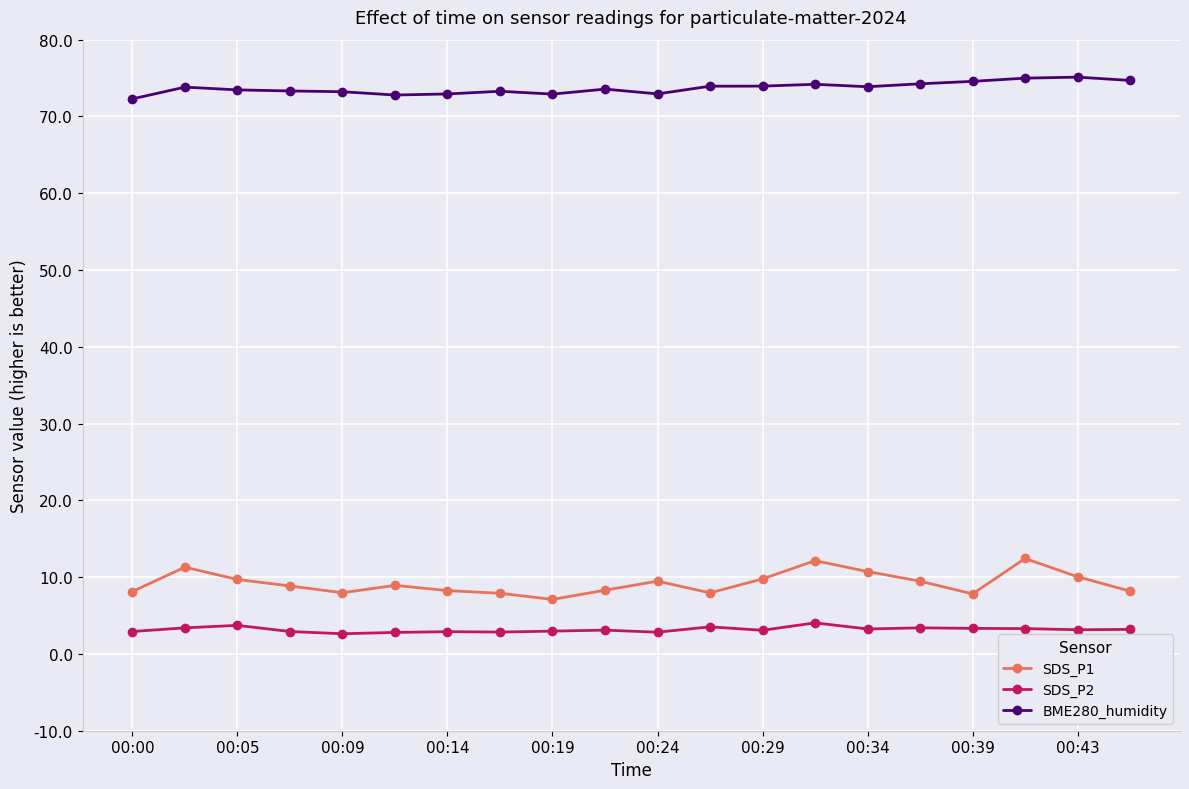

How many distinct data groups are displayed?

3